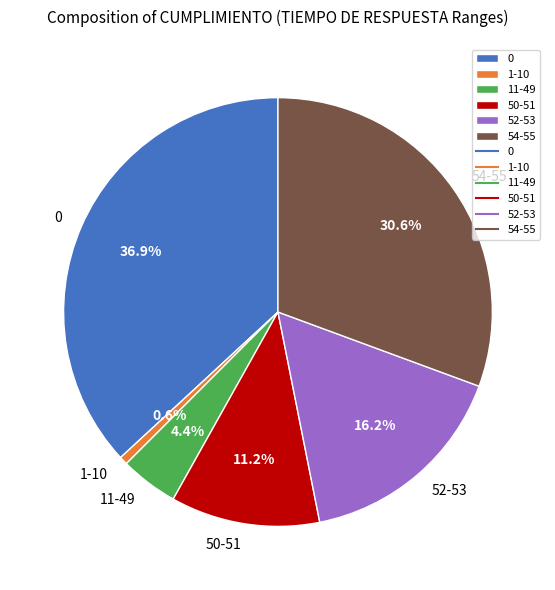

Rank the categories by value from highest to lowest.

0, 54-55, 52-53, 50-51, 11-49, 1-10